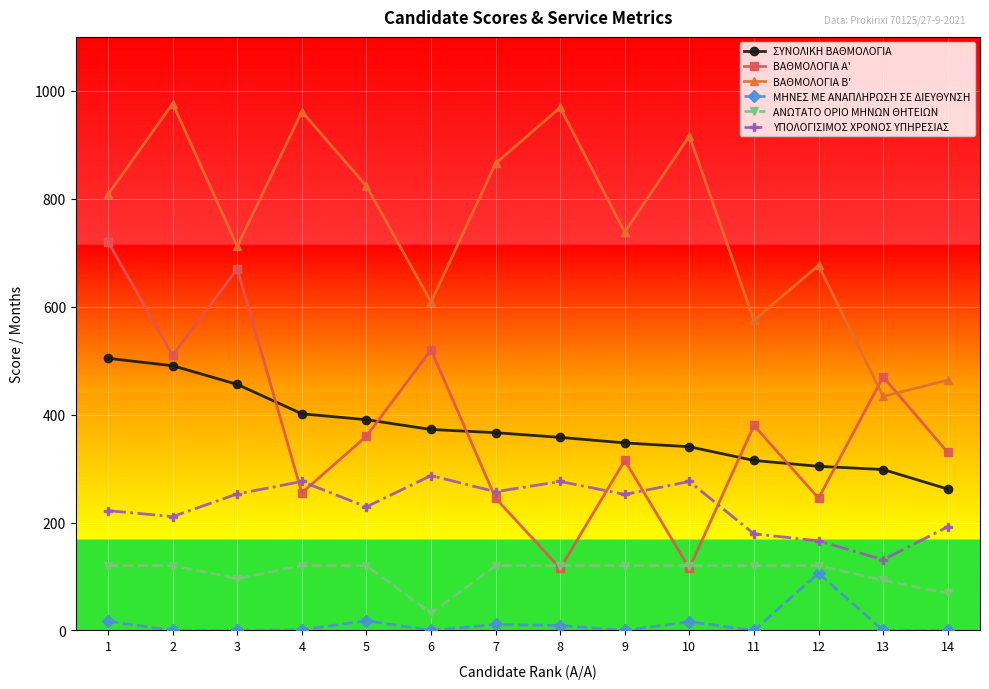

The value of ΜΗΝΕΣ ΜΕ ΑΝΑΠΛΗΡΩΣΗ ΣΕ ΔΙΕΥΘΥΝΣΗ at 12 is 34.3. True or false?

False